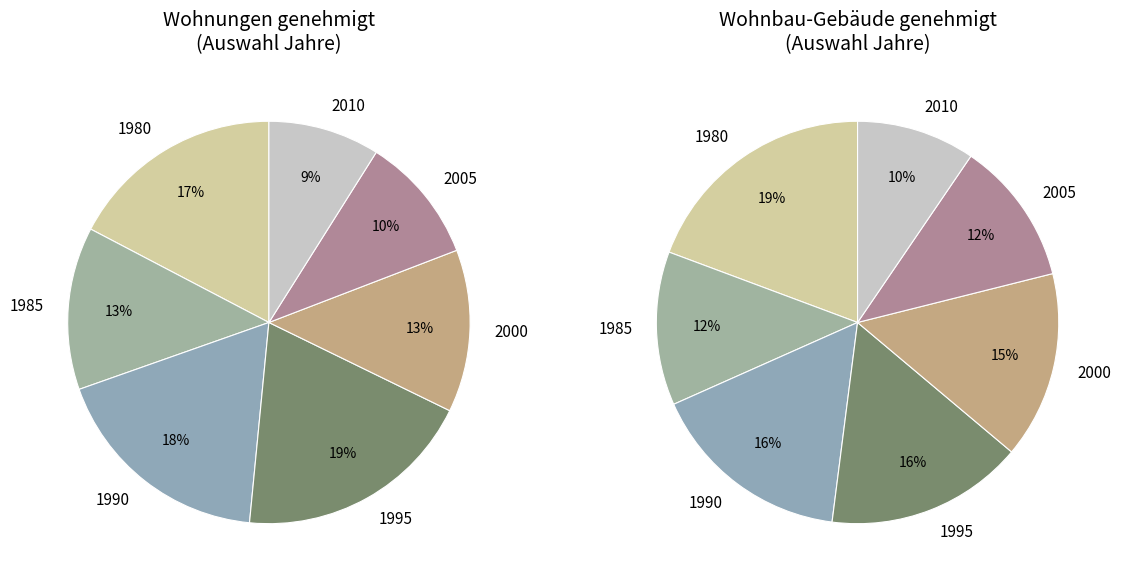

What portion of the pie excludes 2010?

91.0%